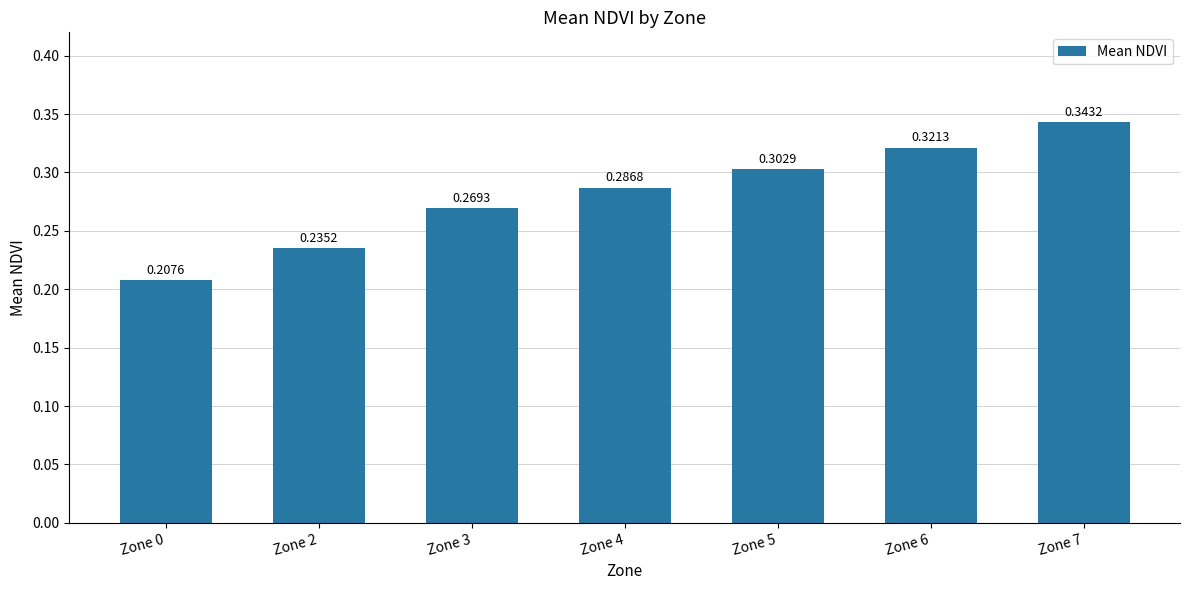

True or false: the data shows 0.4 at Zone 2.

False